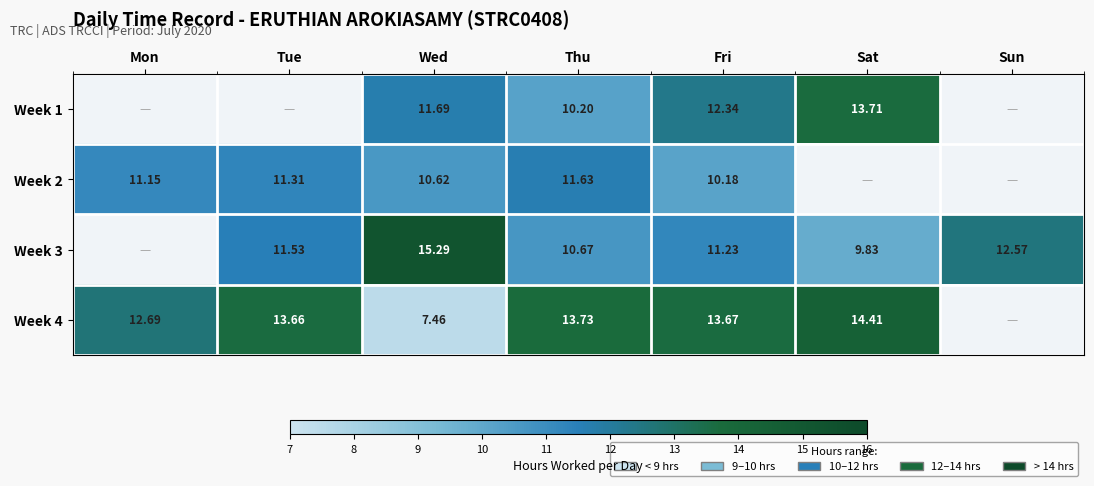

Is the value of Week 3 at Tue greater than the value of Week 2 at Wed?

Yes